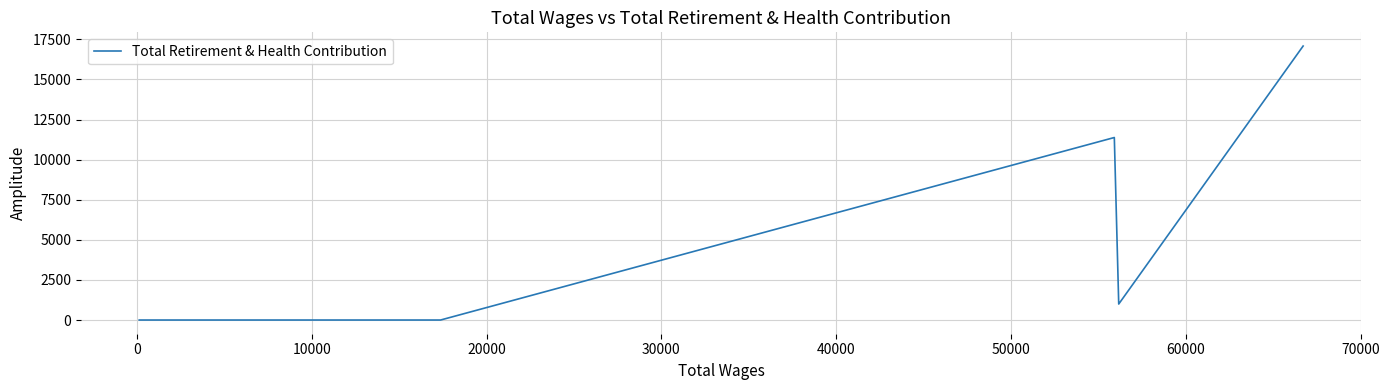

What is the difference between the maximum and minimum values?

17081